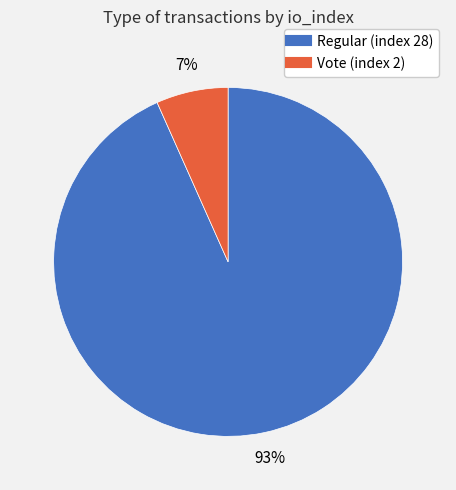

To the nearest percent, what is the combined percentage of Regular (index 28) and Vote (index 2)?

100%